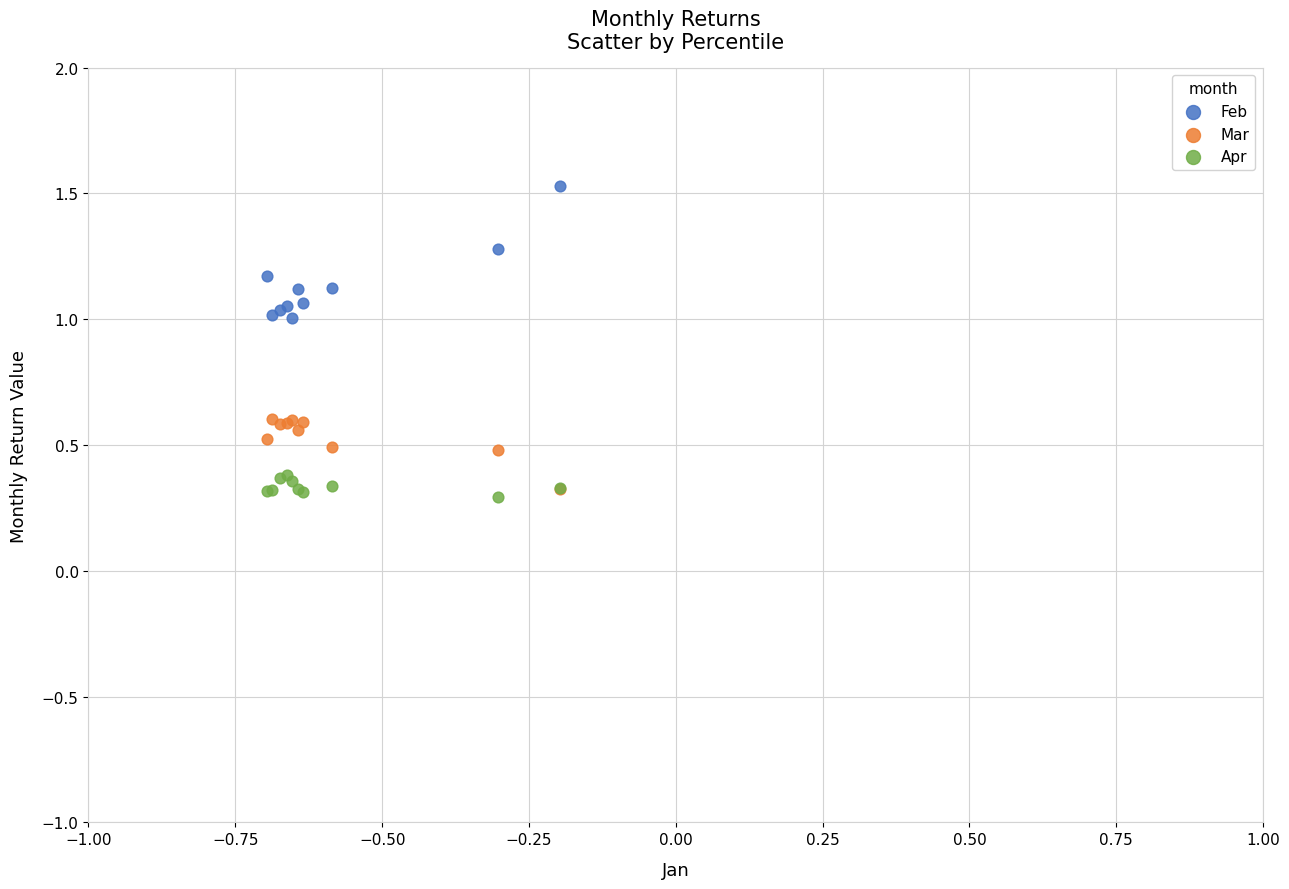

Which series contains the lowest Y value?

Apr